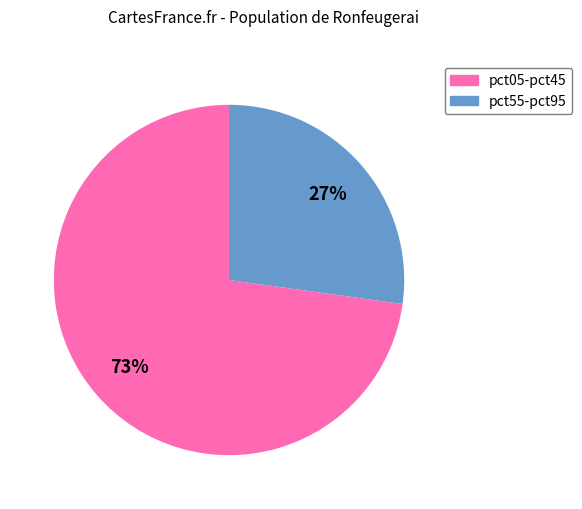

Is there a majority slice in this chart?

Yes